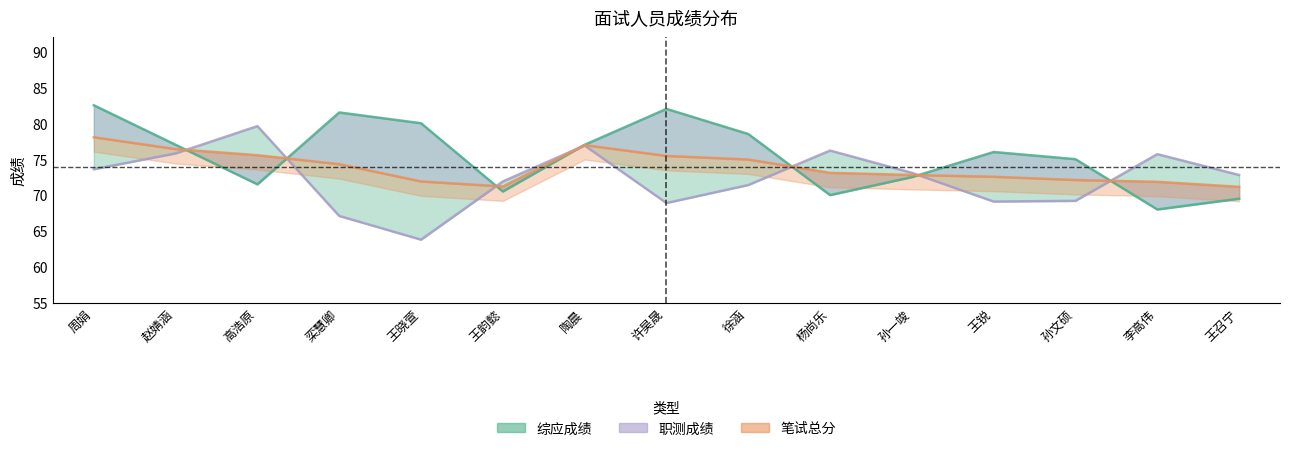

The 笔试总分 series shows 77.0 at 陶晨. True or false?

True